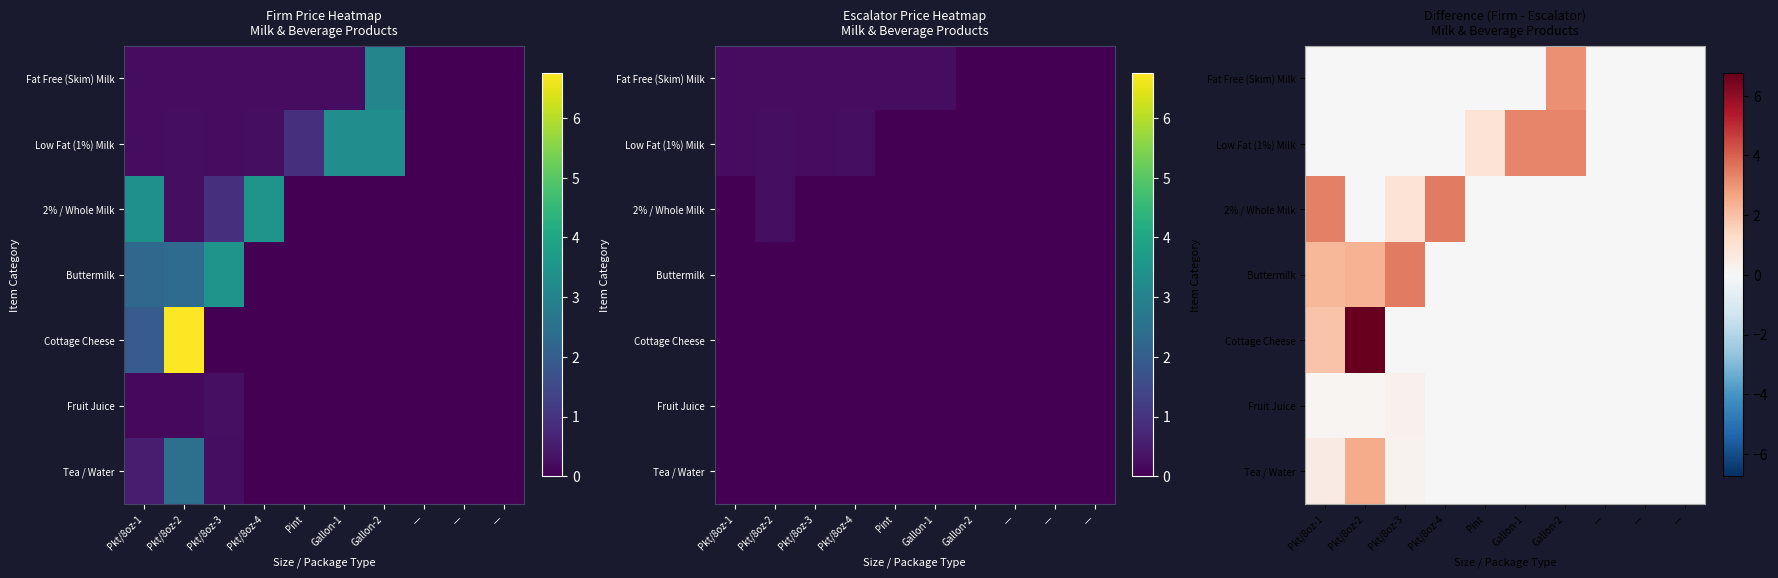

What is the average value of the Fat Free (Skim) Milk series?

0.3